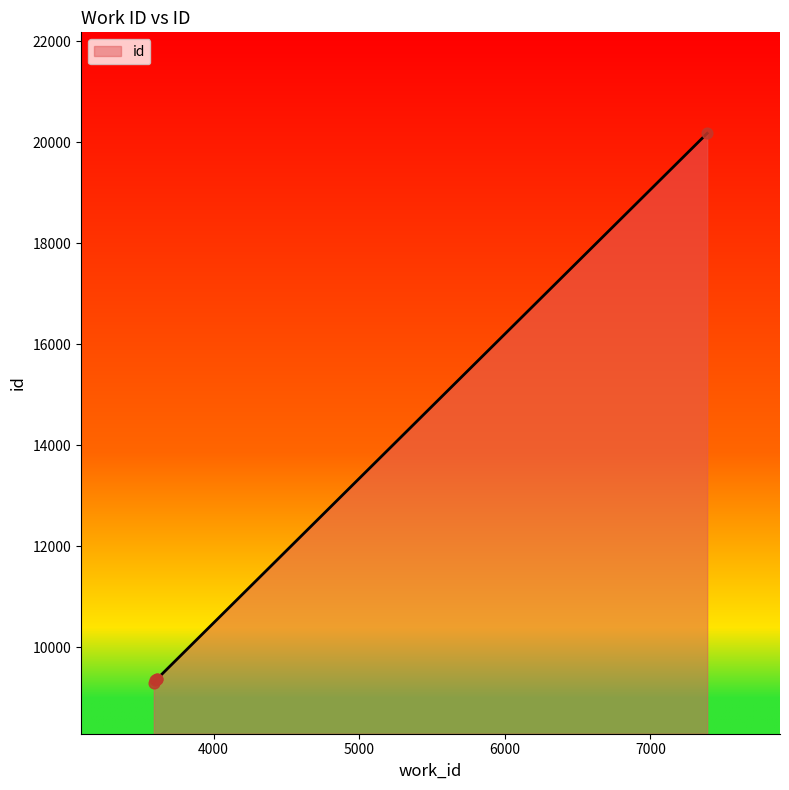

What is the greatest value displayed?

20178